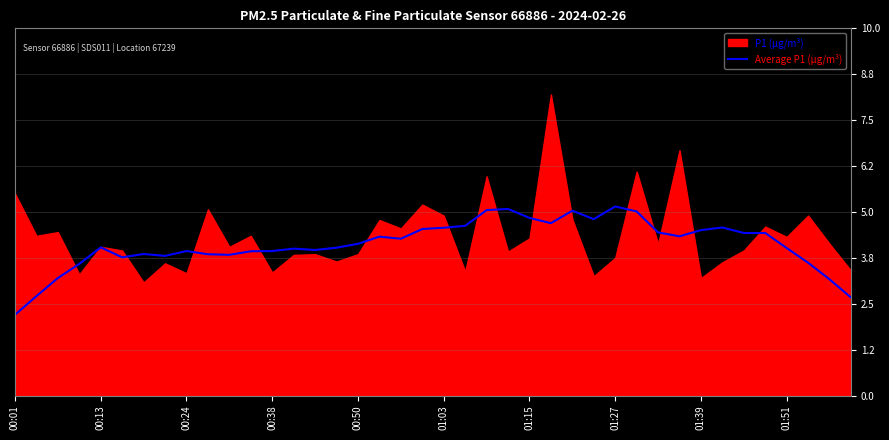

What is the maximum value for Average P1 (µg/m³)?

5.1